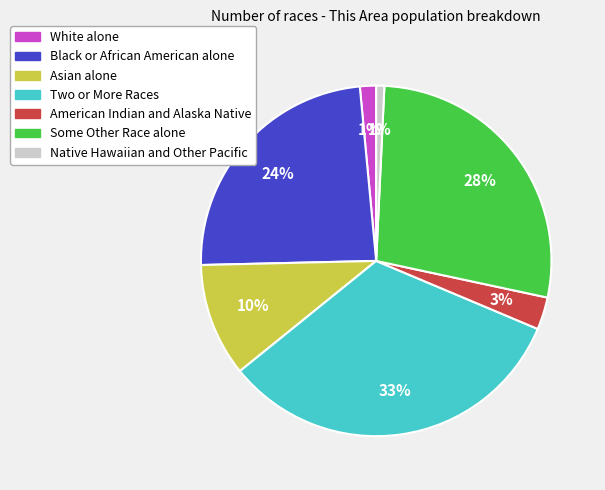

To the nearest percent, what is the average slice percentage?

14%